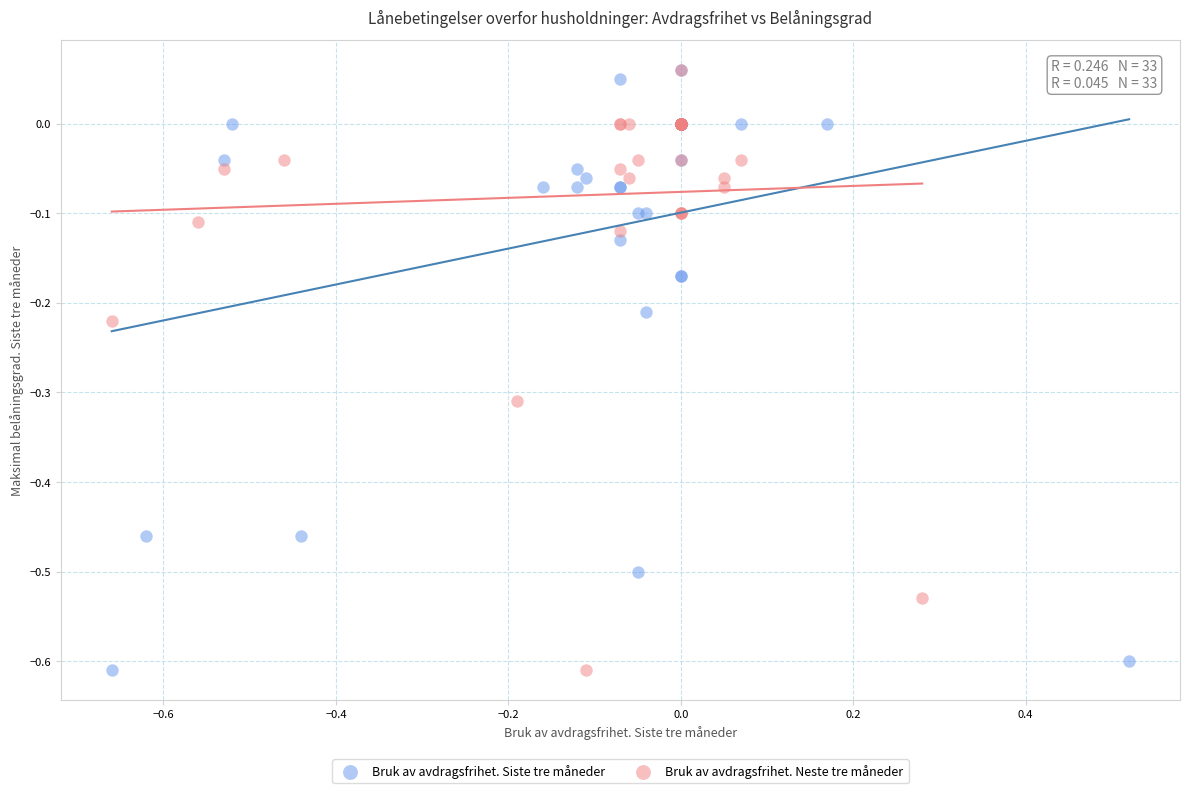

What are all the series names shown in the legend?

Bruk av avdragsfrihet. Siste tre måneder, Bruk av avdragsfrihet. Neste tre måneder